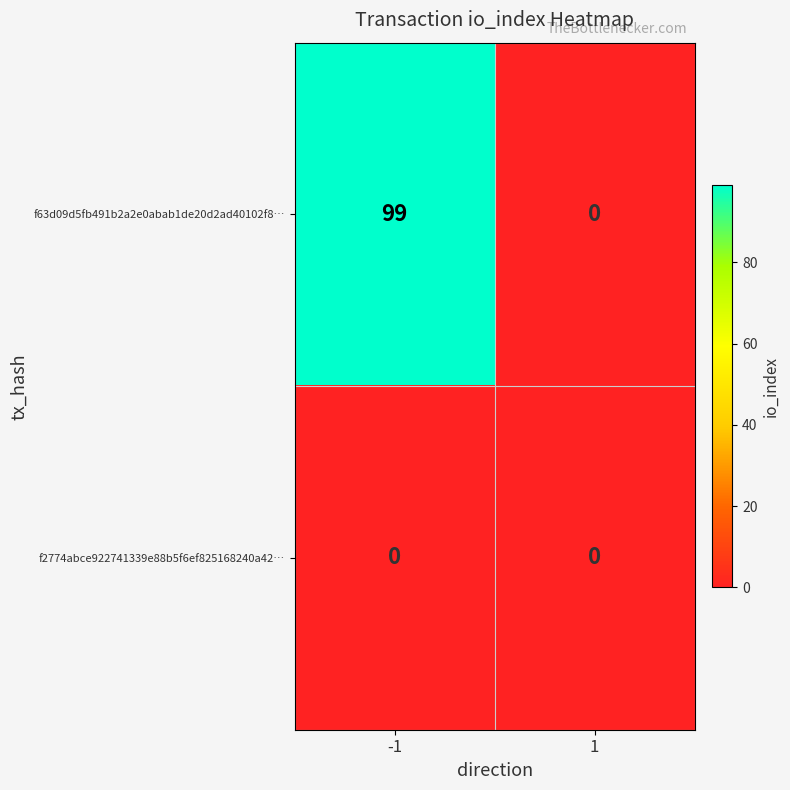

Rank the series by their maximum value, from highest to lowest.

f63d09d5fb491b2a2e0abab1de20d2ad40102f8…, f2774abce922741339e88b5f6ef825168240a42…